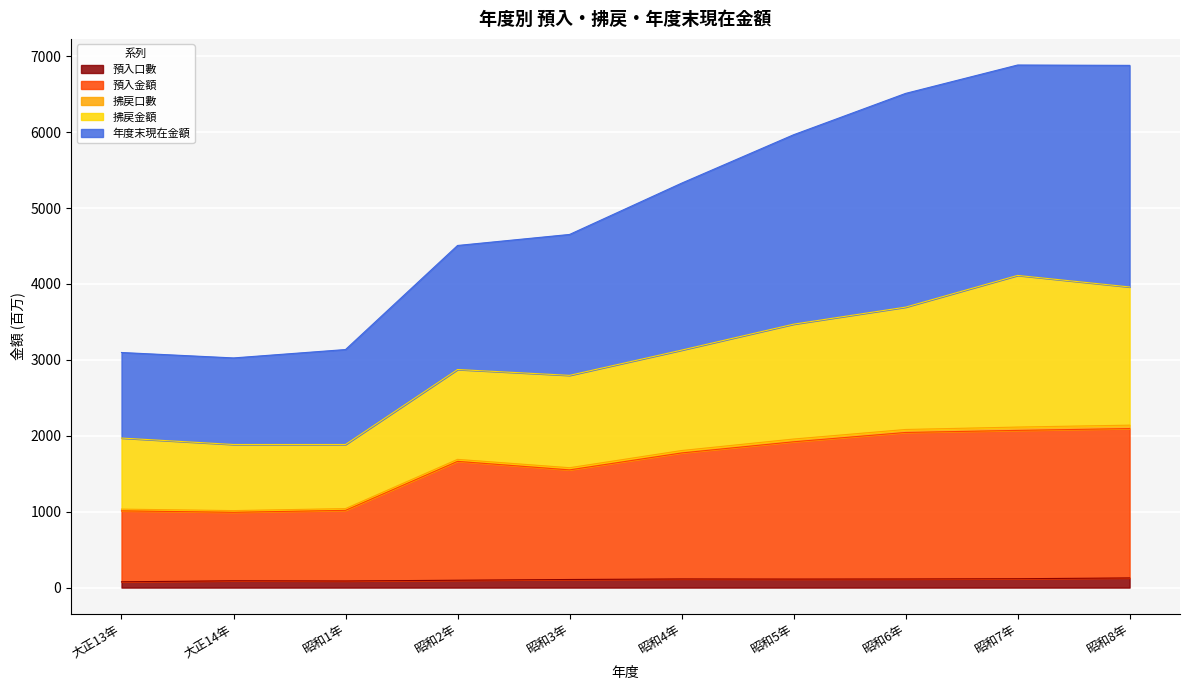

Does the chart display data point markers on the line(s)?

No